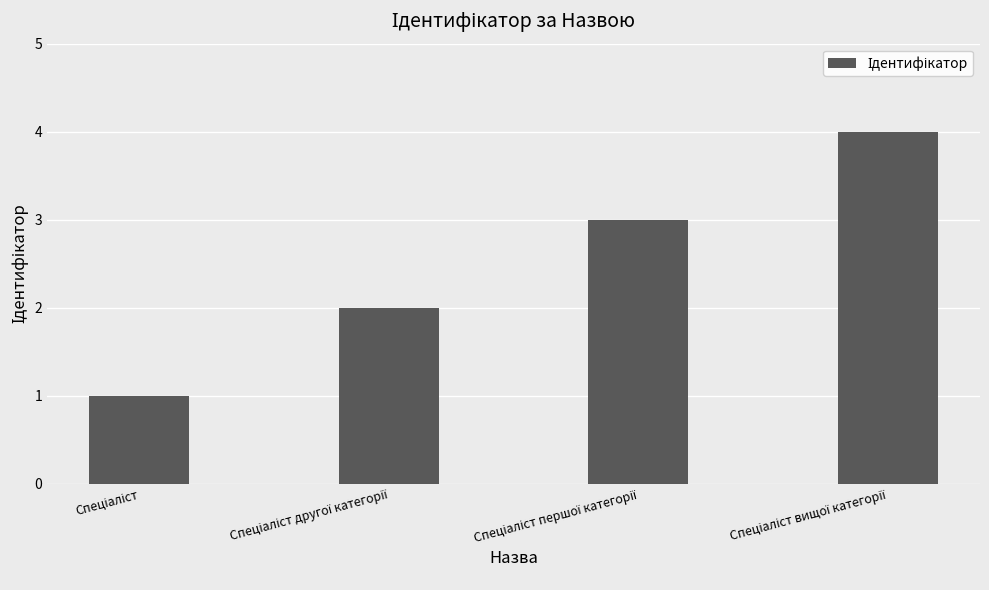

What is the difference between the maximum and minimum values?

3